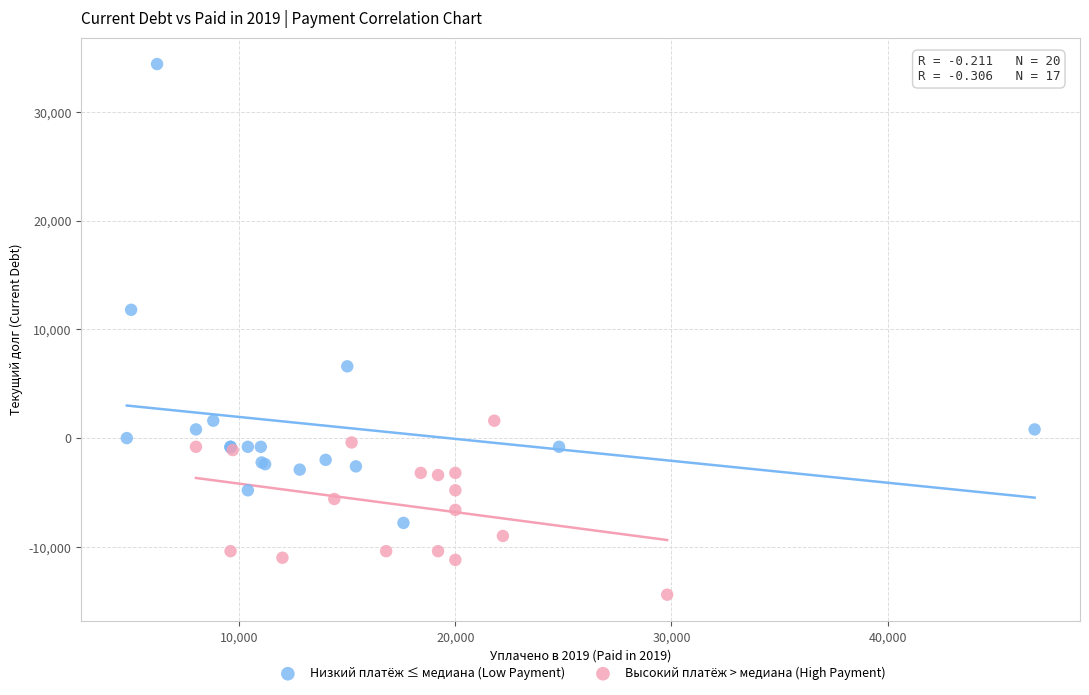

Which series contains the lowest Y value?

Высокий платёж > медиана (High Payment)